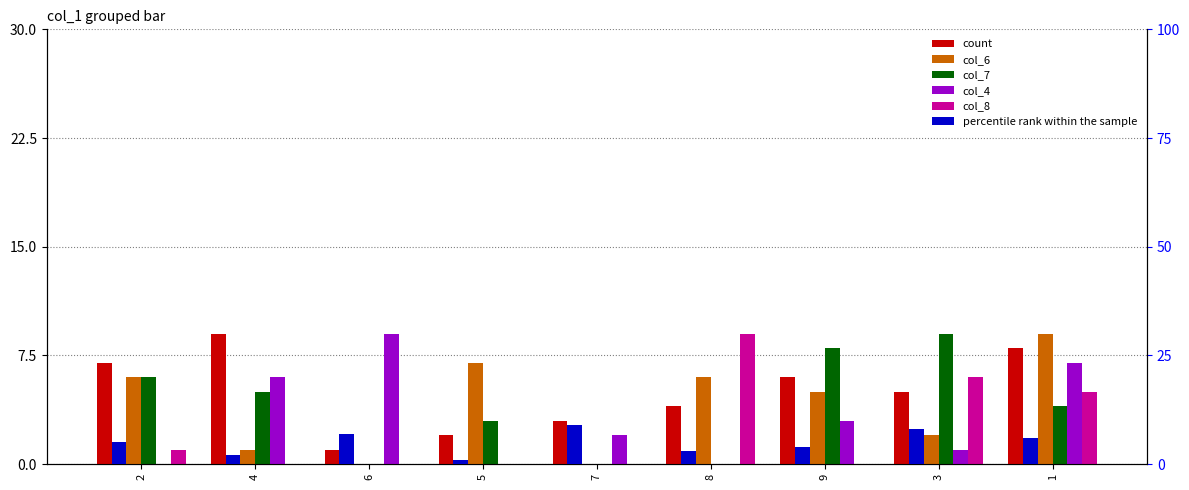

Reading left to right, extract all data points from this chart.

count: 7	9	1	2	3	4	6	5	8
col_6: 6	1	0	7	0	6	5	2	9
col_7: 6	5	0	3	0	0	8	9	4
col_4: 0	6	9	0	2	0	3	1	7
col_8: 1	0	0	0	0	9	0	6	5
percentile rank within the sample: 5	2	7	1	9	3	4	8	6